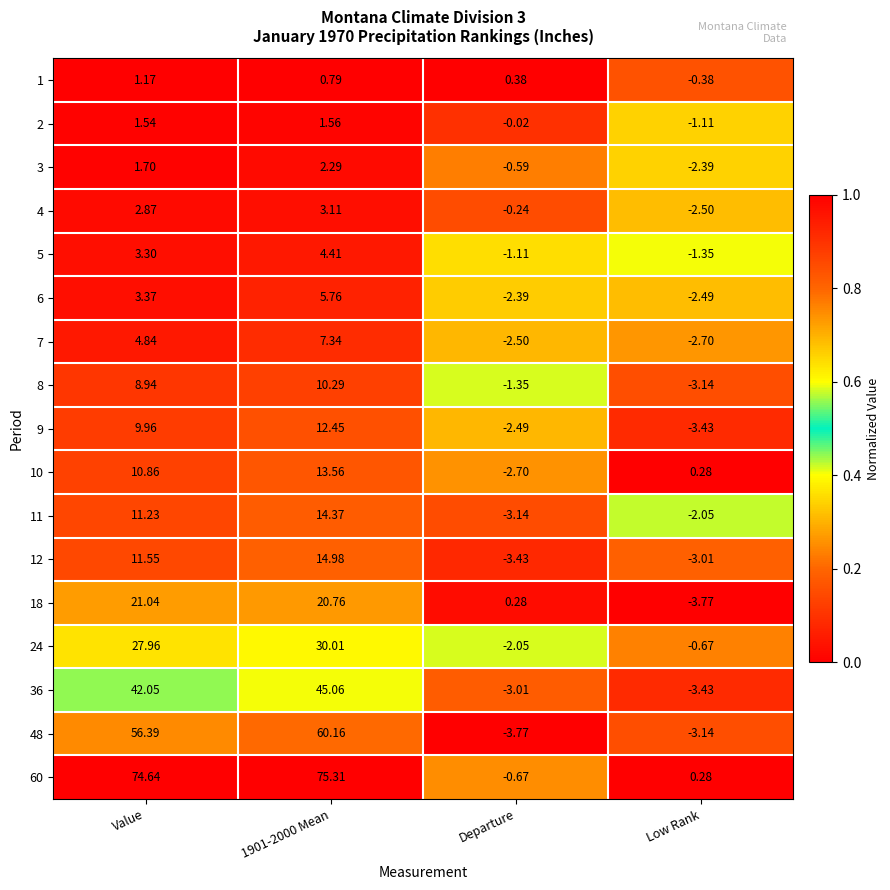

Which series changed the most between Value and Low Rank?

60